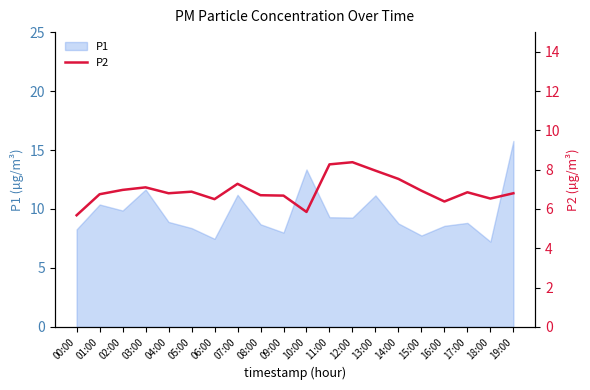

Which label corresponds to the smallest value in the chart?

00:00